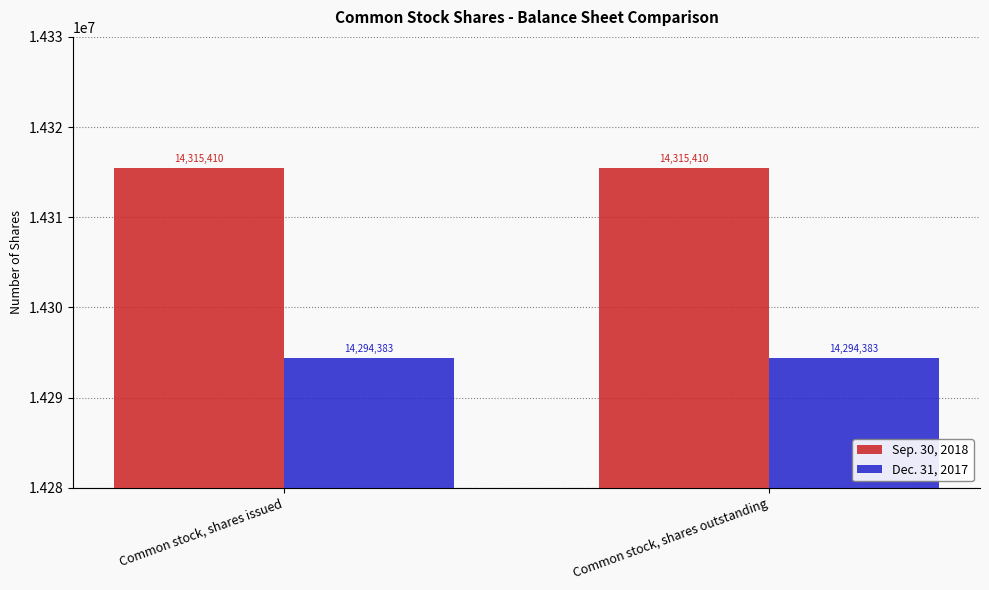

Which series has the largest total across all categories?

Sep. 30, 2018